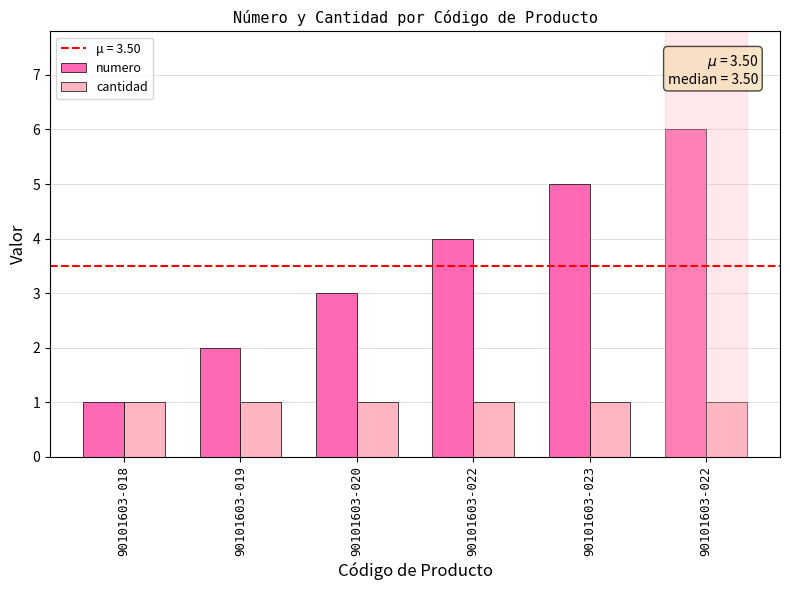

Which series has the largest total across all categories?

numero